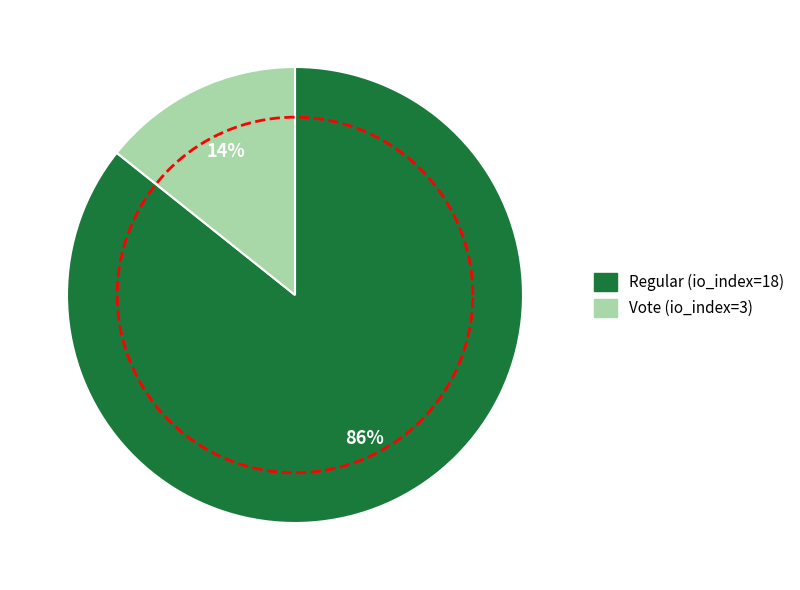

Is there any slice that represents more than half of the pie?

Yes